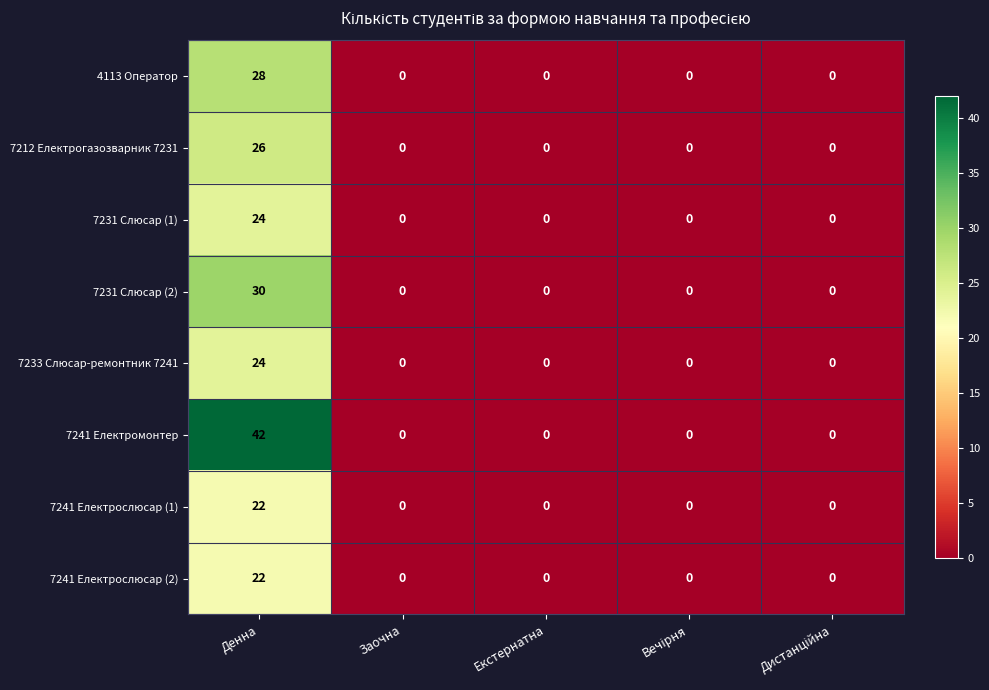

Which series has the widest spread of values?

7241 Електромонтер